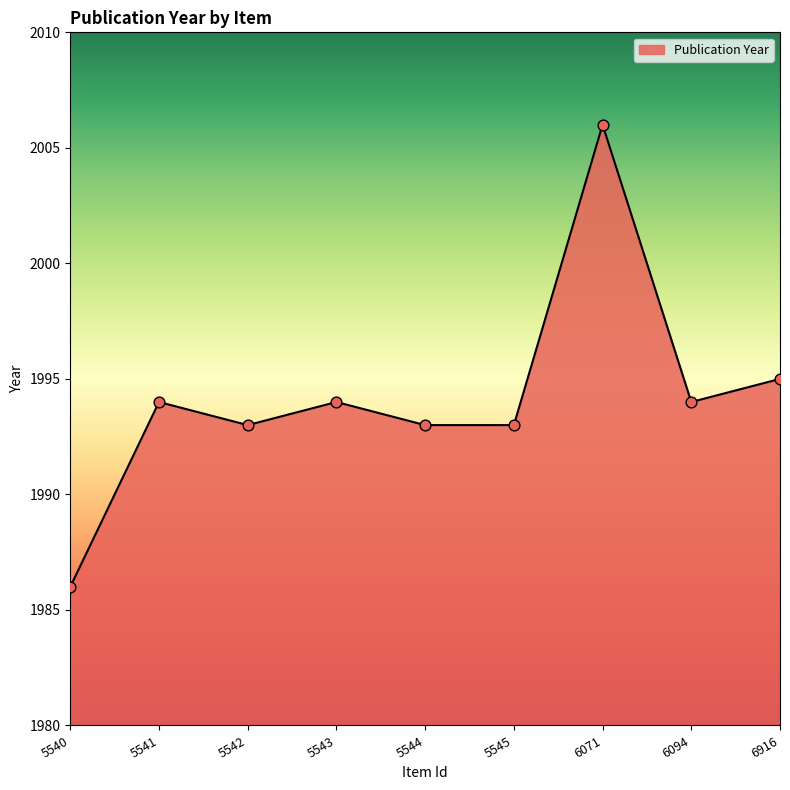

Which has a higher value, 5543 or 6916?

6916